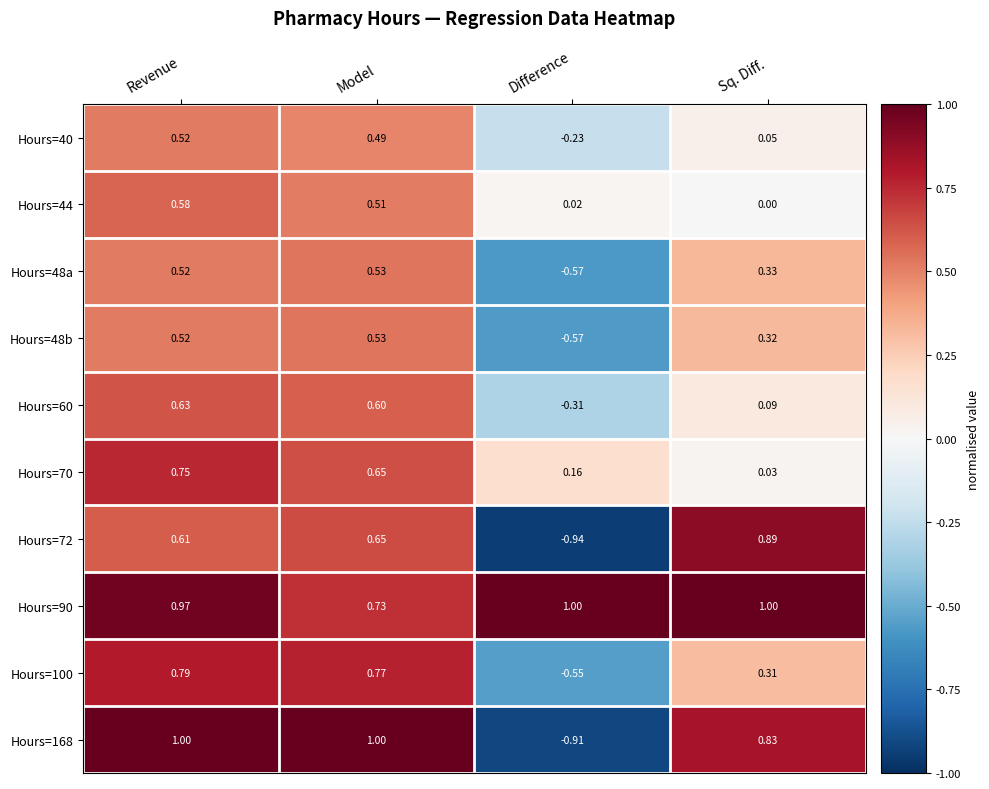

At which label is Hours=100 closest to 0?

Sq. Diff.